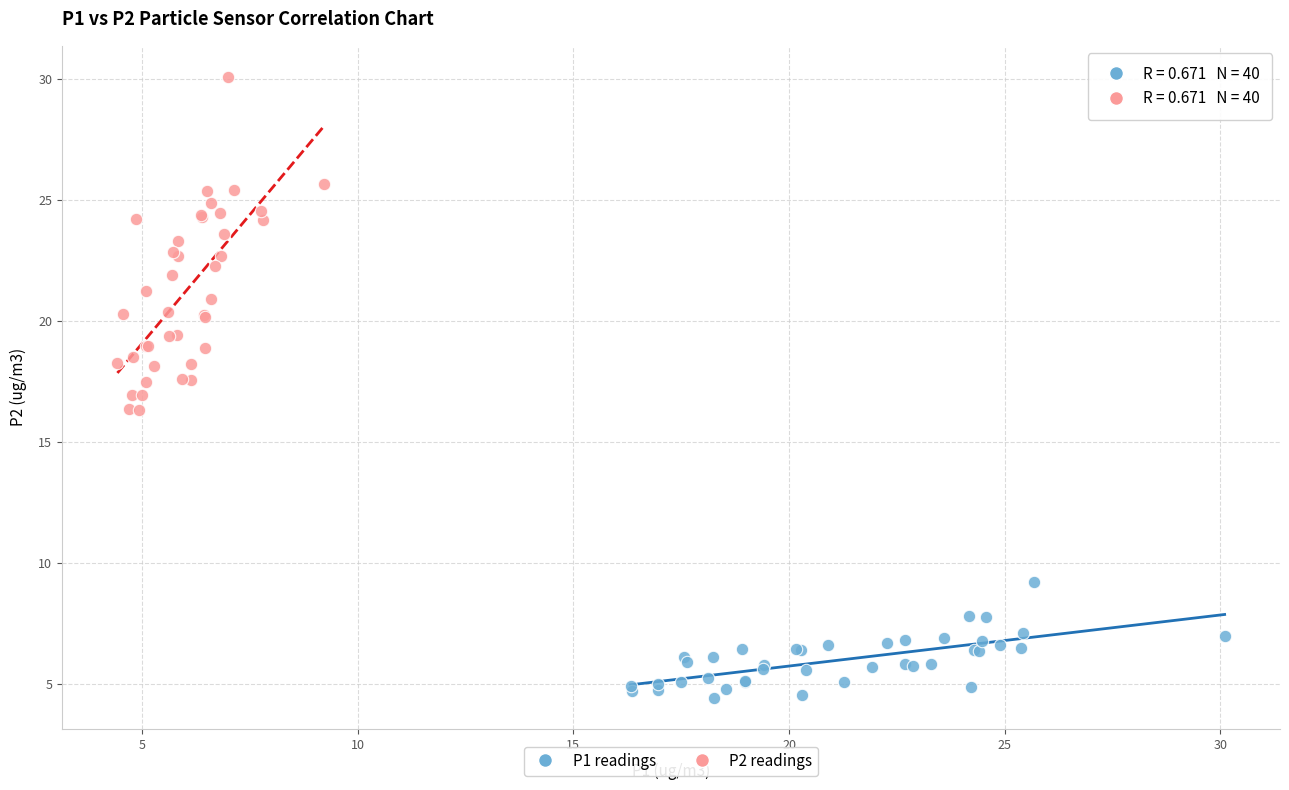

Which series has the largest Y range (max minus min)?

P2 readings